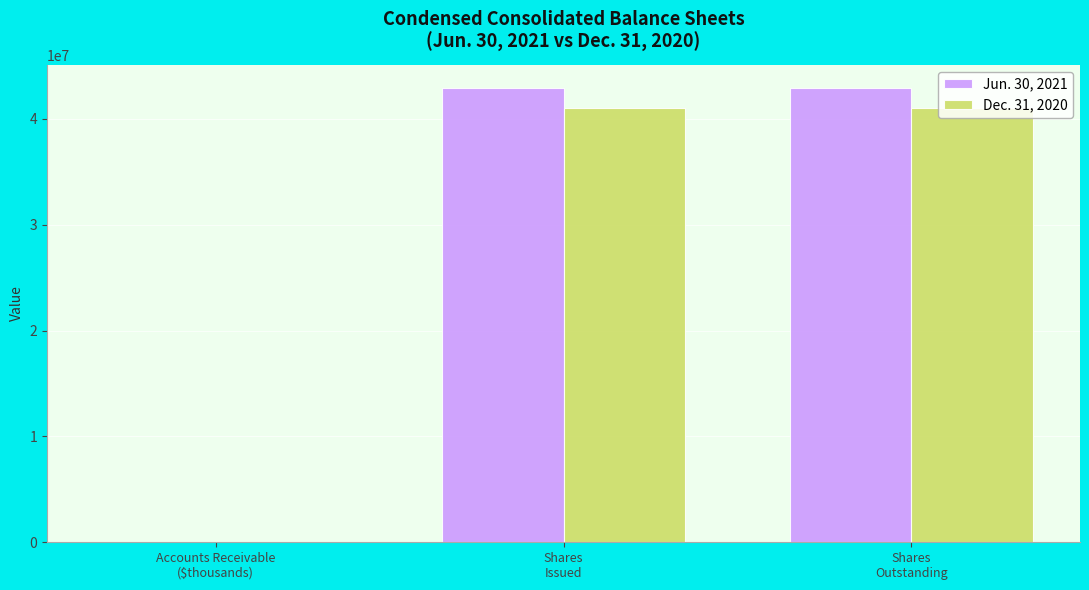

What is the maximum value shown in the chart?

42949261